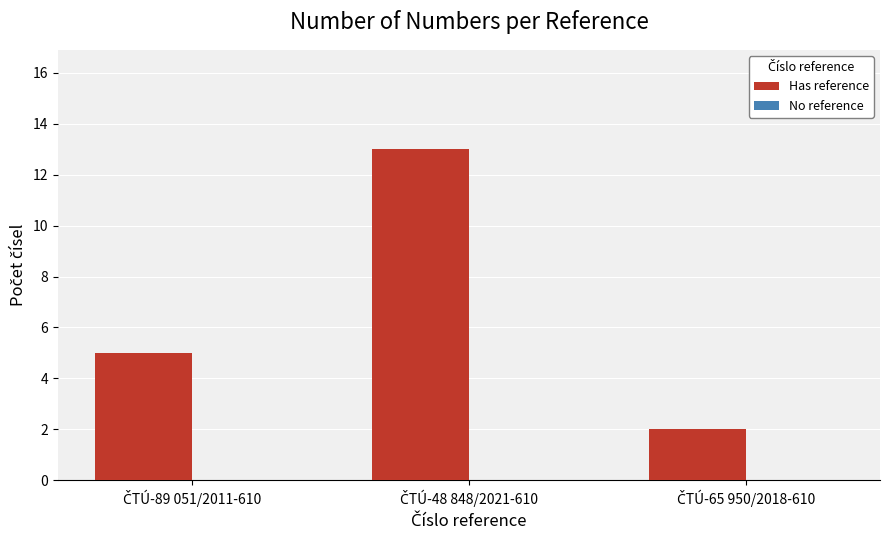

What is the maximum value shown in the chart?

13